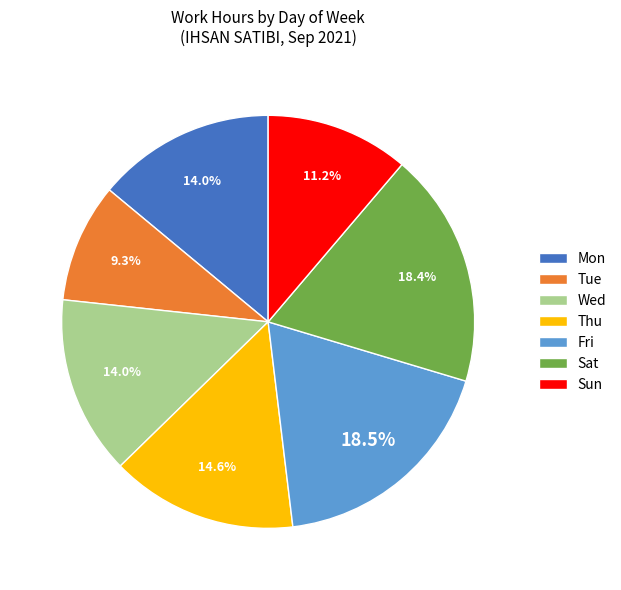

Count the number of slices in the pie.

7